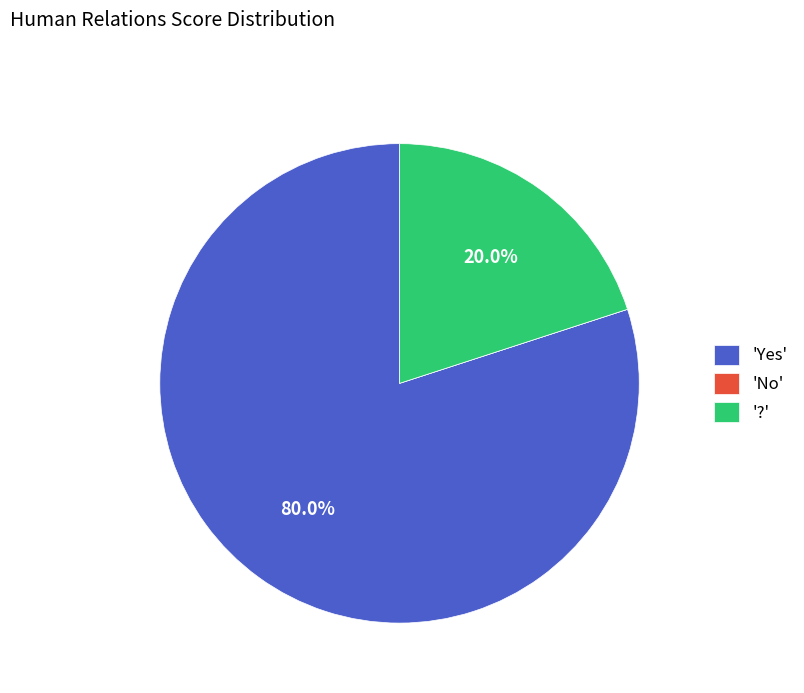

What portion of the pie excludes '?'?

80.0%